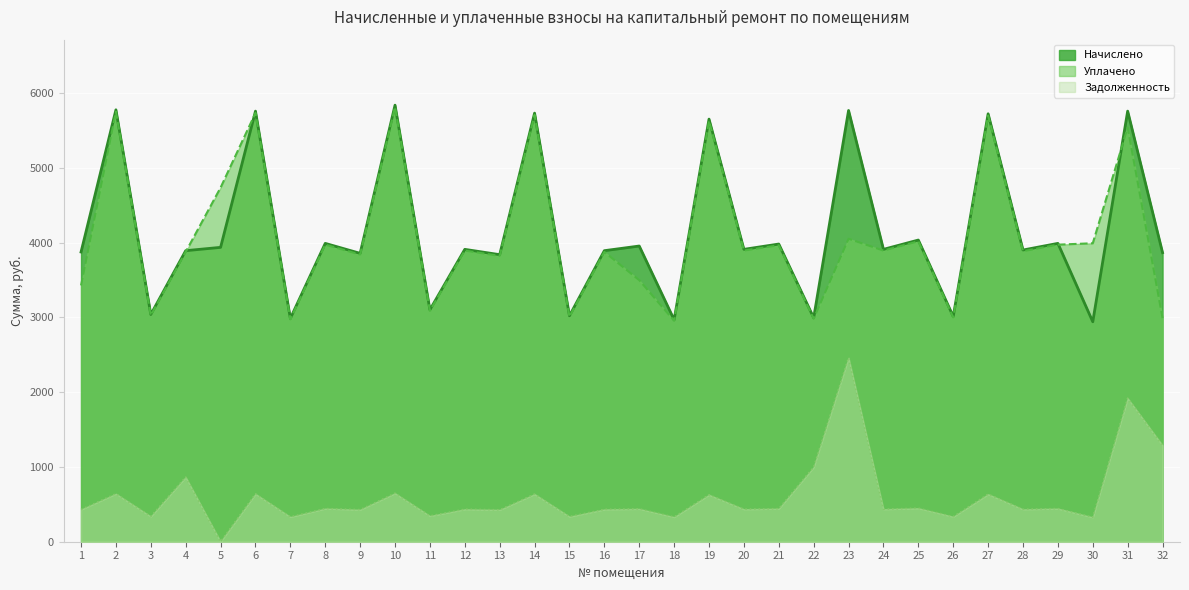

Where does the Задолженность series first go above 439?

2